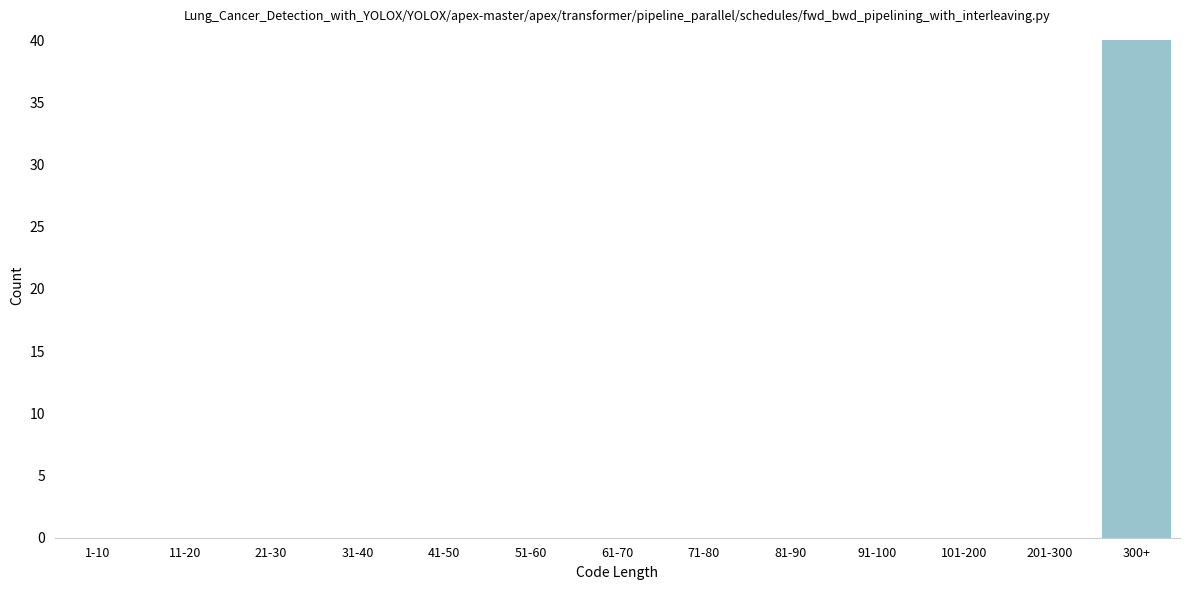

Reading right to left, what are all the values shown in this chart?

300+=40	201-300=0	101-200=0	91-100=0	81-90=0	71-80=0	61-70=0	51-60=0	41-50=0	31-40=0	21-30=0	11-20=0	1-10=0